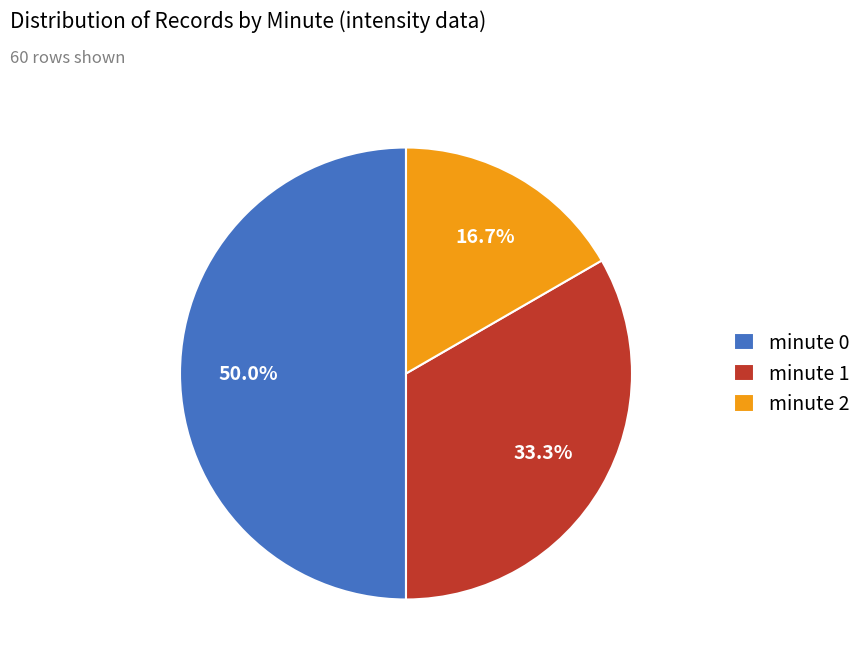

To the nearest percent, what portion does minute 0 represent?

50%